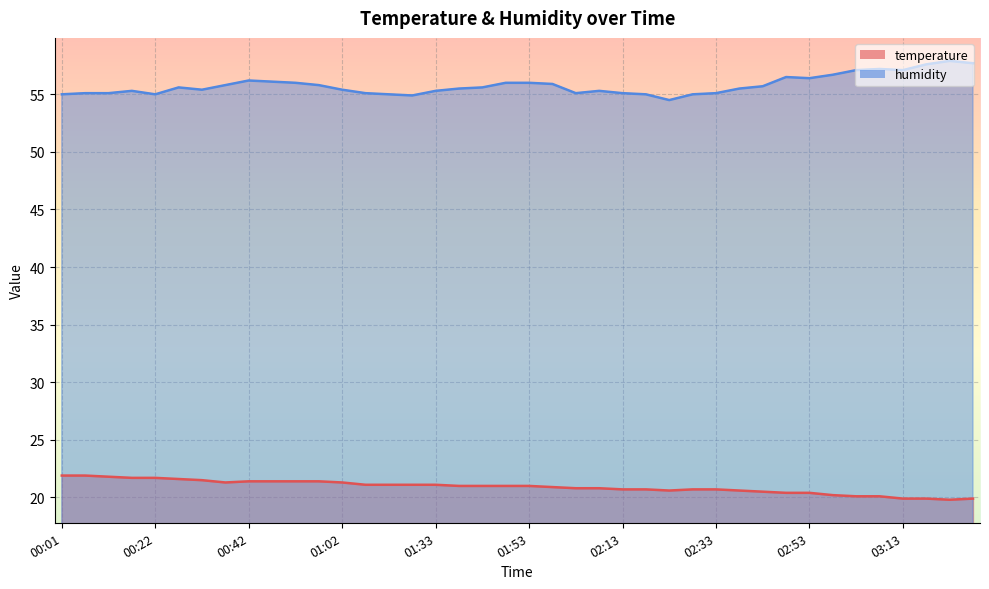

Reading left to right, transcribe all the data shown in this chart.

temperature: 21.9	21.9	21.8	21.7	21.7	21.6	21.5	21.3	21.4	21.4	21.4	21.4	21.3	21.1	21.1	21.1	21.1	21.0	21.0	21.0	21.0	20.9	20.8	20.8	20.7	20.7	20.6	20.7	20.7	20.6	20.5	20.4	20.4	20.2	20.1	20.1	19.9	19.9	19.8	19.9
humidity: 55.0	55.1	55.1	55.3	55.0	55.6	55.4	55.8	56.2	56.1	56.0	55.8	55.4	55.1	55.0	54.9	55.3	55.5	55.6	56.0	56.0	55.9	55.1	55.3	55.1	55.0	54.5	55.0	55.1	55.5	55.7	56.5	56.4	56.7	57.1	57.2	57.1	57.6	57.9	57.7